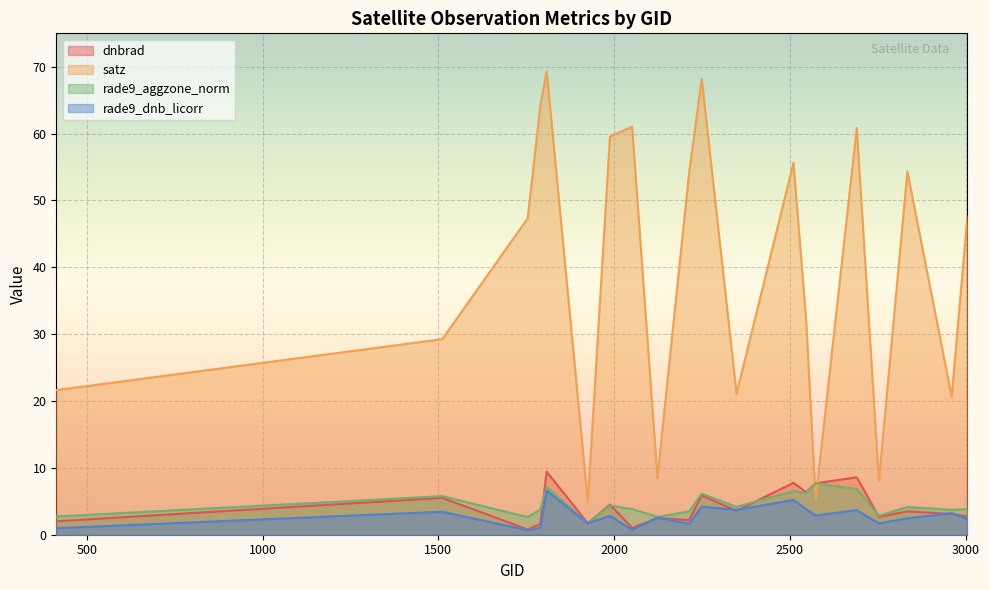

Rank the series at 1925 from lowest to highest value.

dnbrad, rade9_aggzone_norm, rade9_dnb_licorr, satz